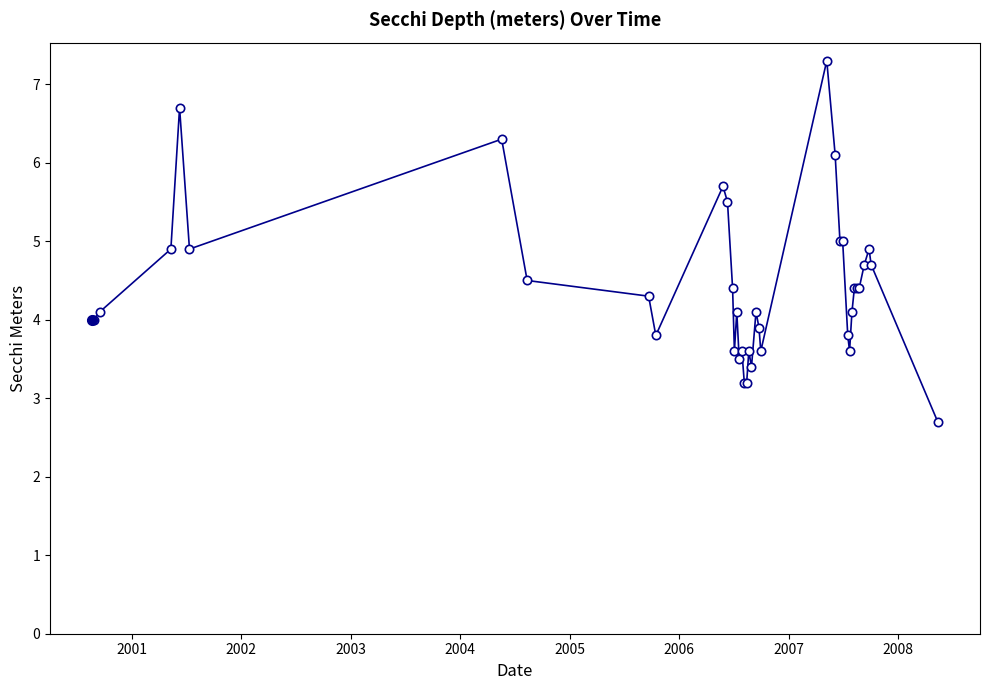

What is the greatest value displayed?

7.3